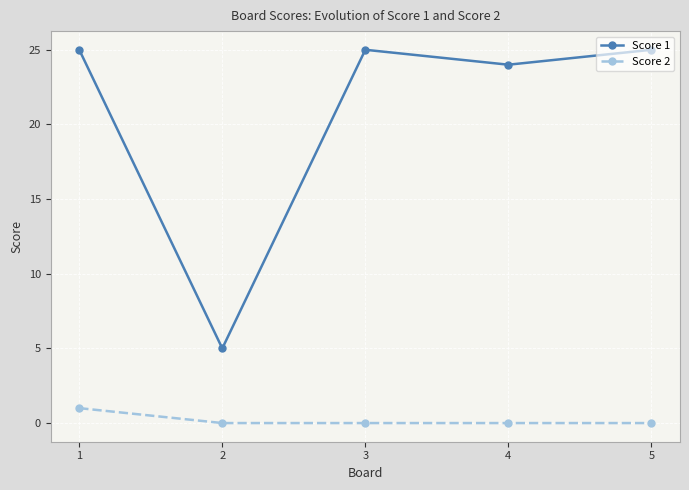

True or false: Score 2 and Score 1 cross at least once.

False